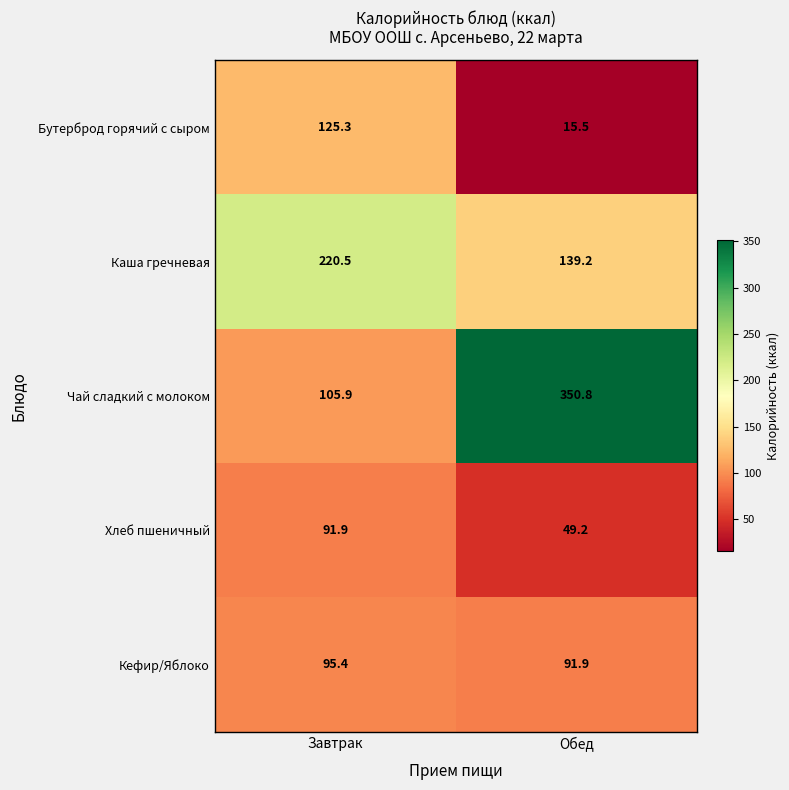

What is the maximum value shown in the chart?

350.8